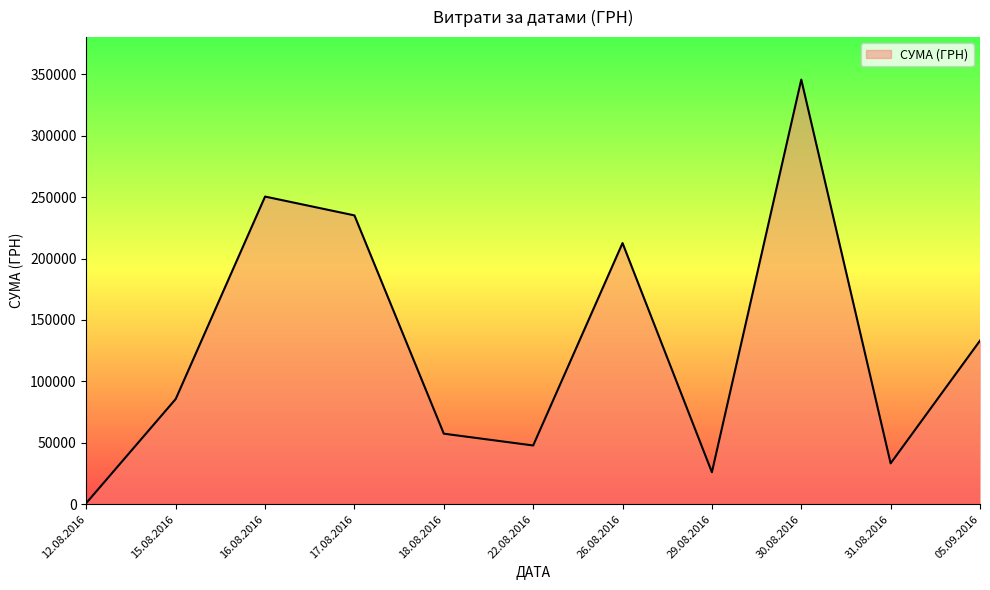

Which label corresponds to the smallest value in the chart?

12.08.2016